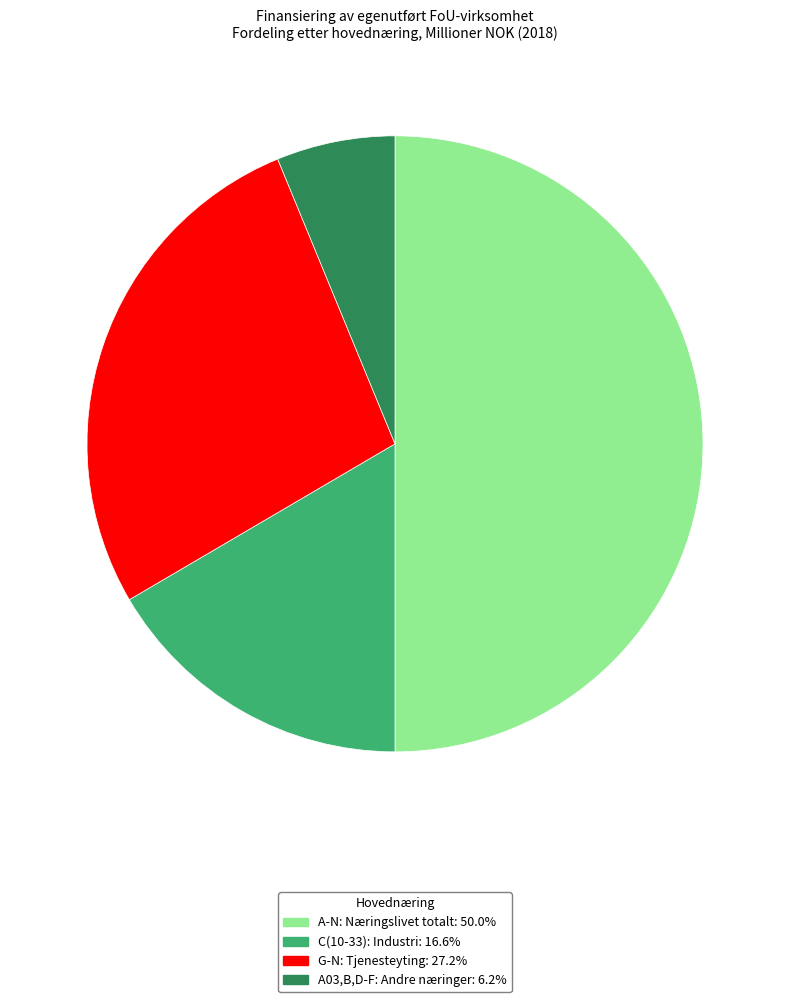

Is the sum of C(10-33): Industri and A-N: Næringslivet totalt greater than half?

Yes